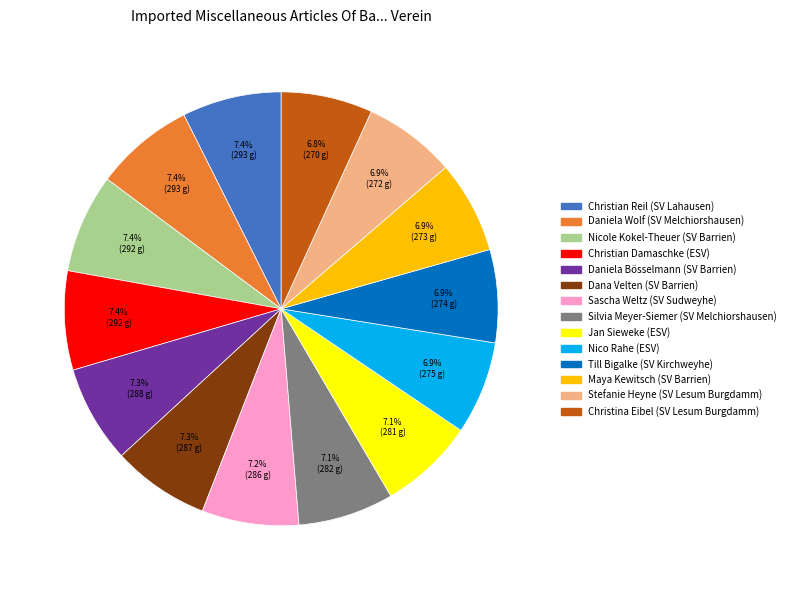

To the nearest percent, what is the difference between the largest and smallest slice percentages?

1%